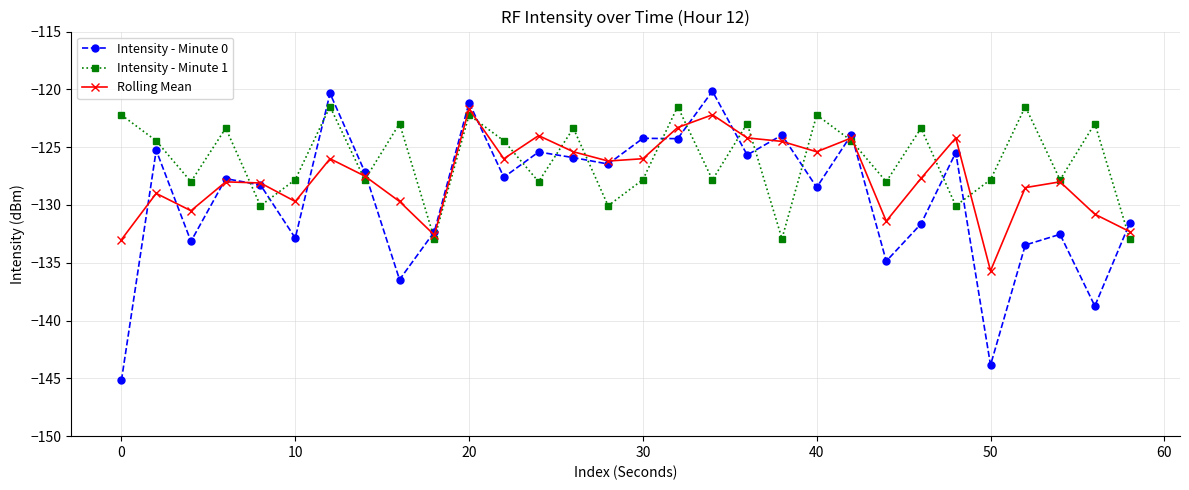

How many interior local peaks does the Intensity - Minute 1 series have?

11